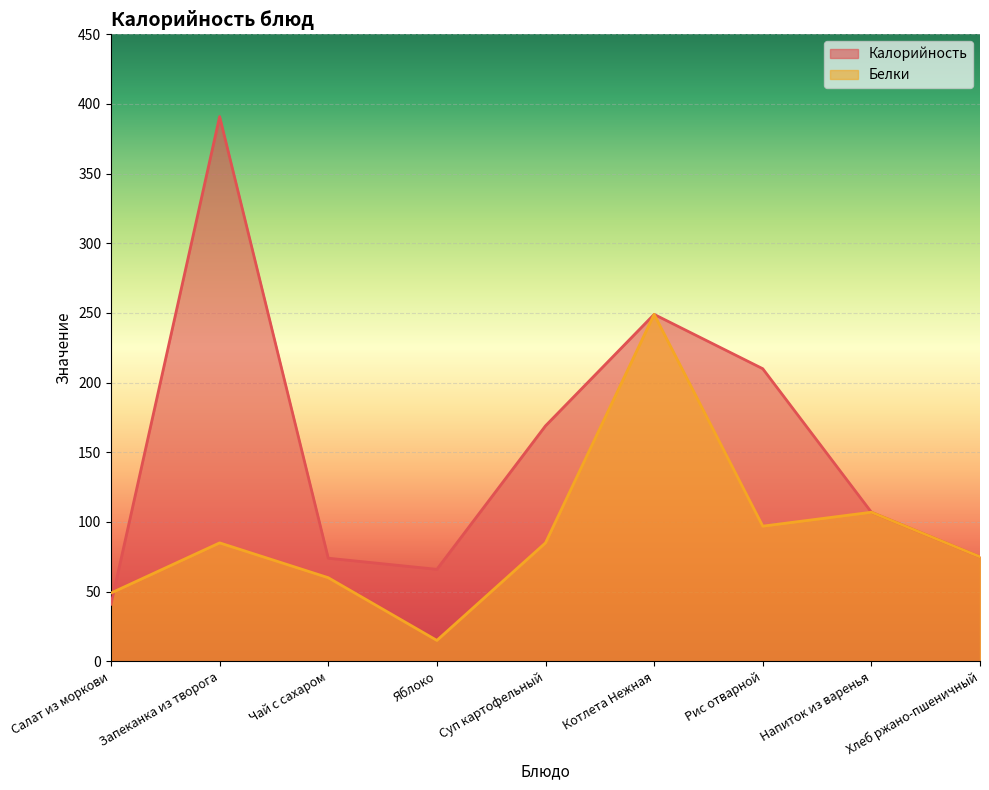

Count the number of data series in this chart.

2